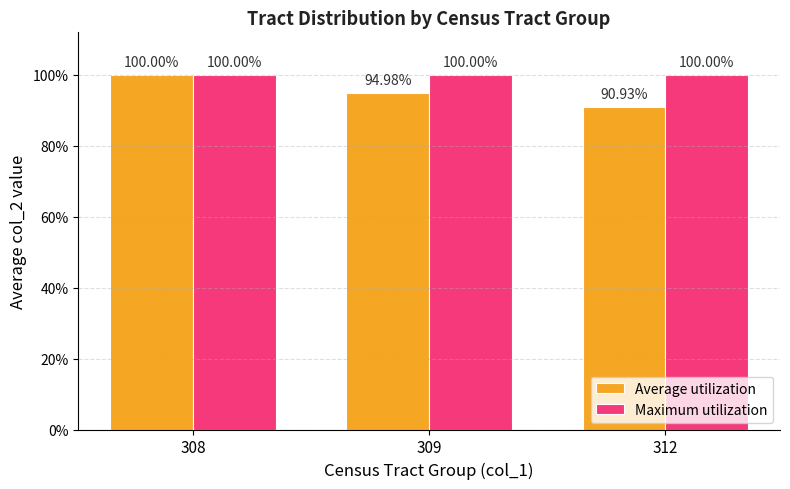

What is the total value across all series at 312?

1.9